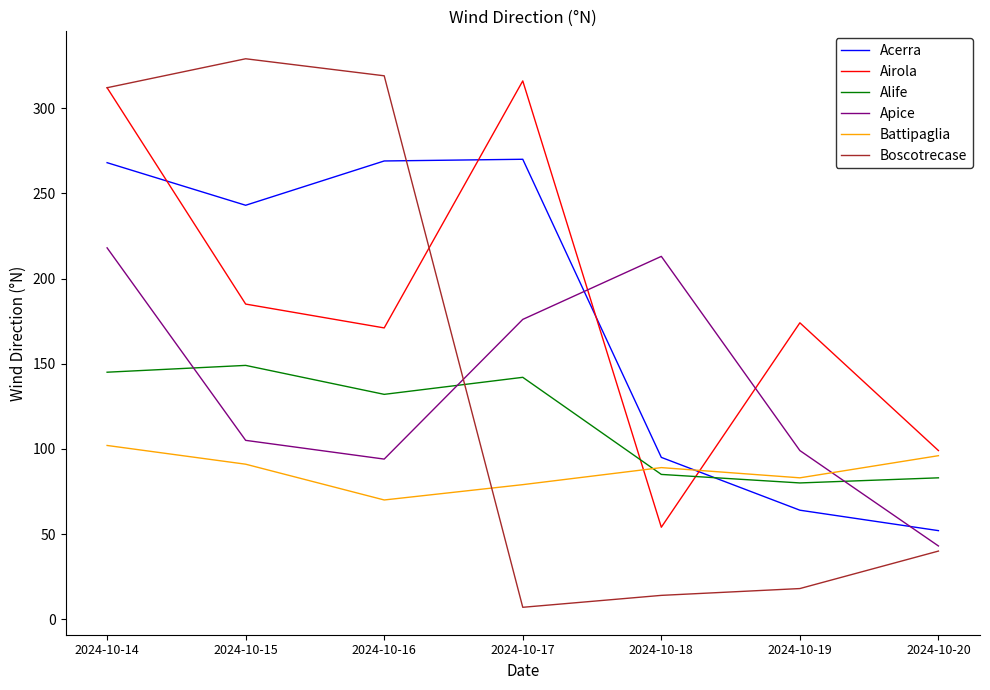

Rank the series by their maximum value, from highest to lowest.

Boscotrecase, Airola, Acerra, Apice, Alife, Battipaglia